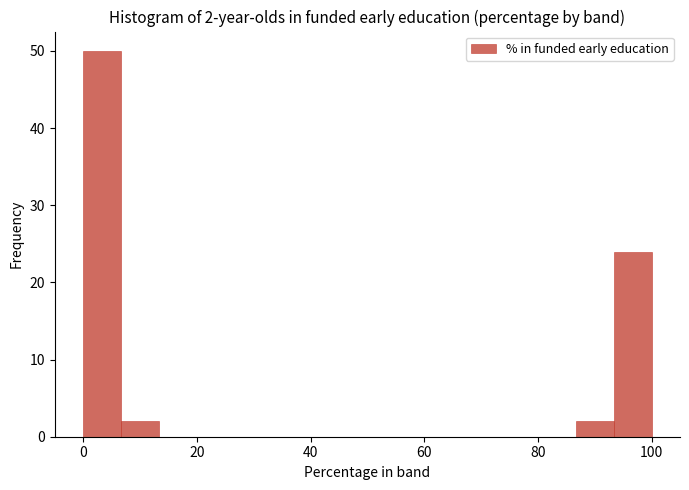

Read against the x-axis, roughly where is the centre of the tallest bar?

4